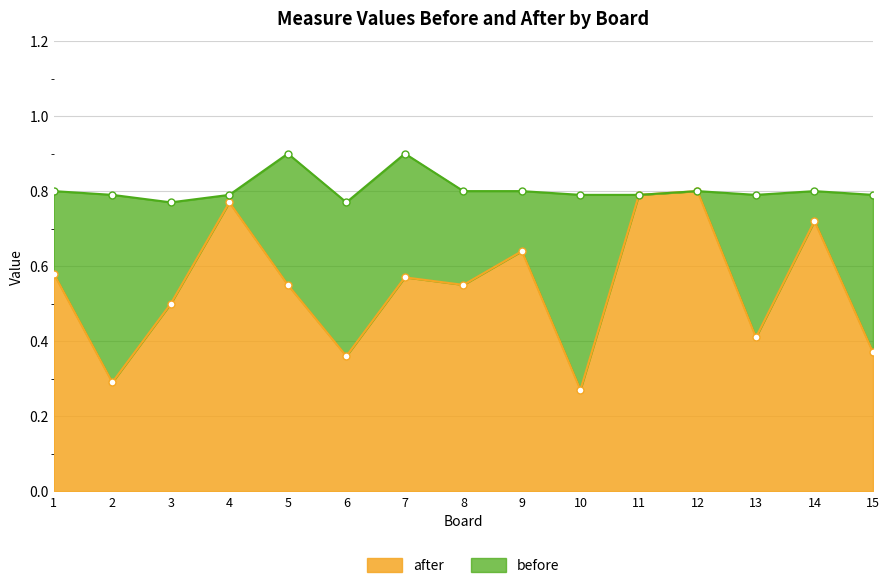

Between 10 and 12, which series saw the biggest shift?

after